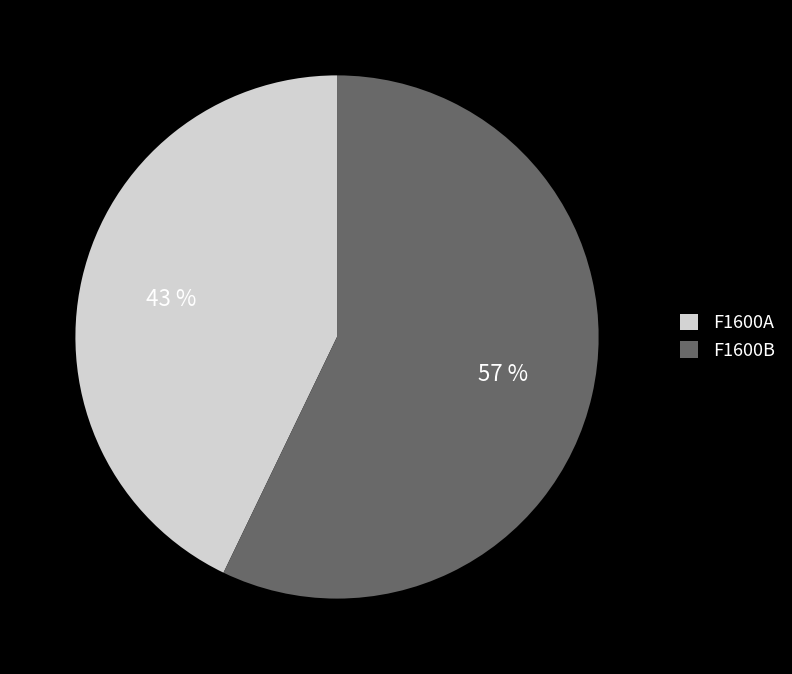

Combined, do F1600B and F1600A account for over 50%?

Yes